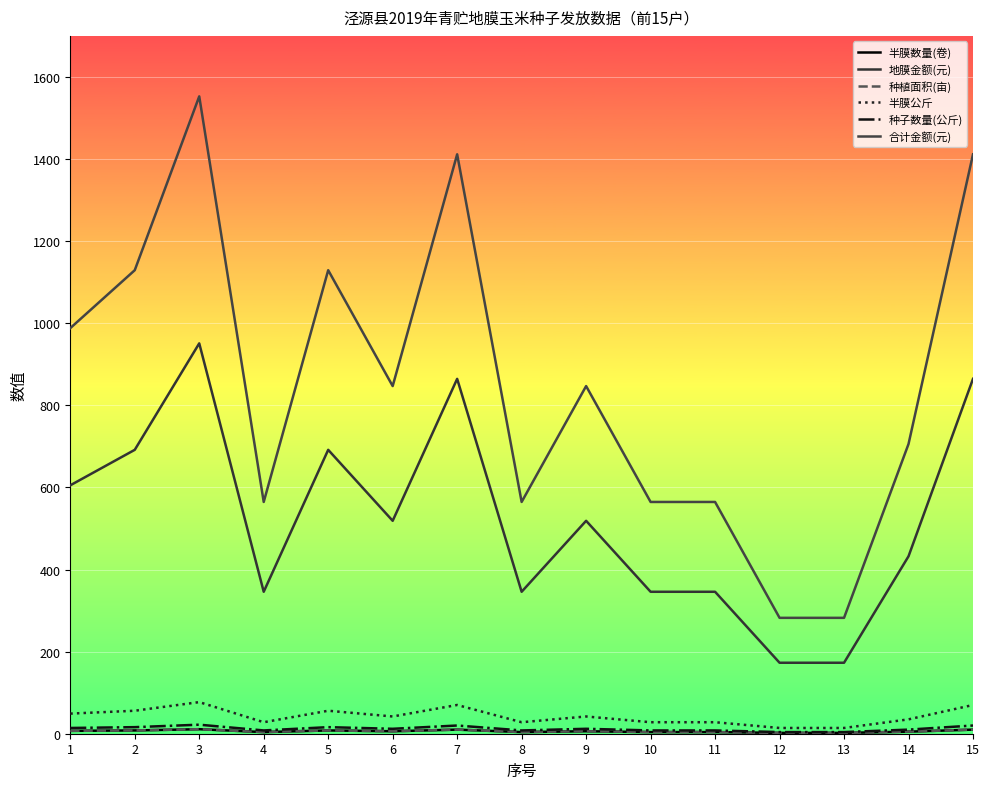

True or false: 半膜公斤 and 半膜数量(卷) cross at least once.

False